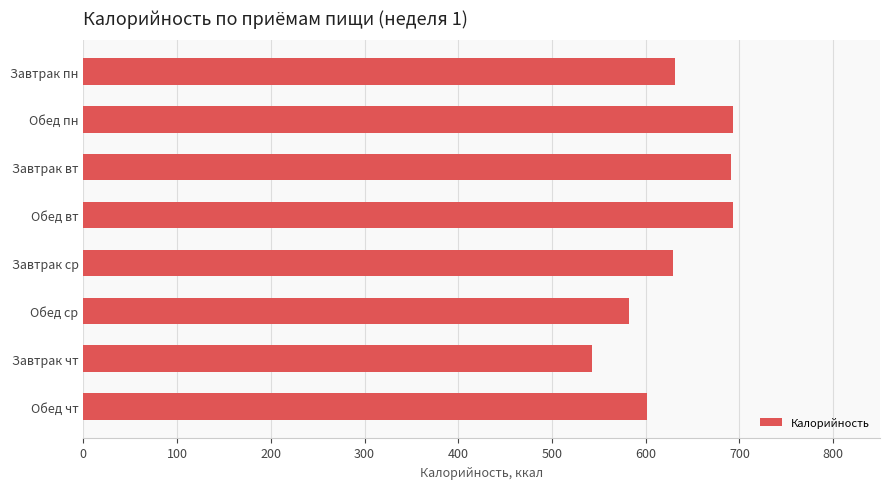

What is the ratio of the value at Обед вт to the value at Завтрак вт?

1.0